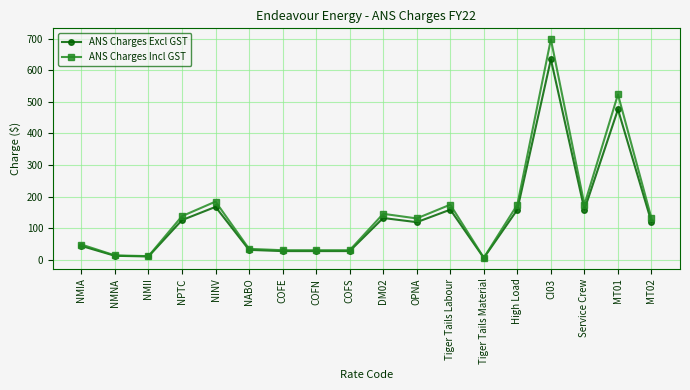

What is the highest value of the ANS Charges Incl GST series?

698.1